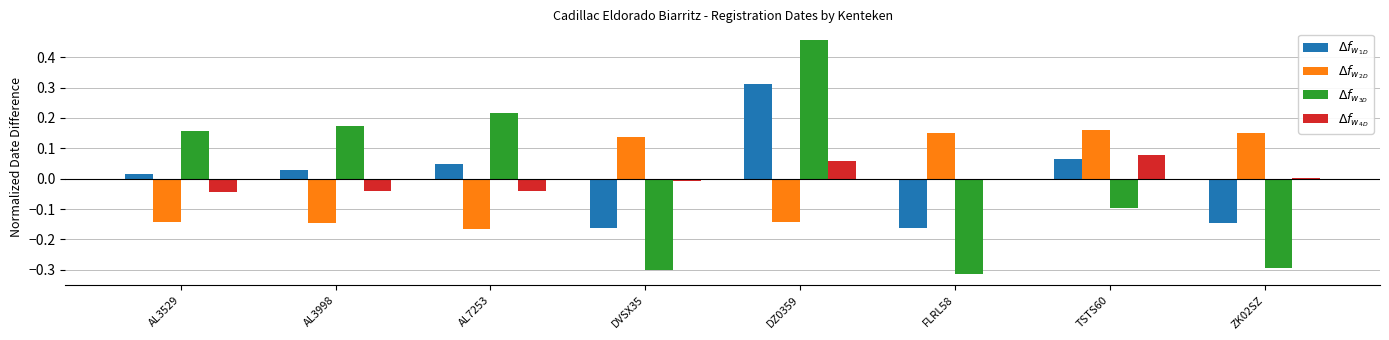

Does the chart contain stacked bars?

No